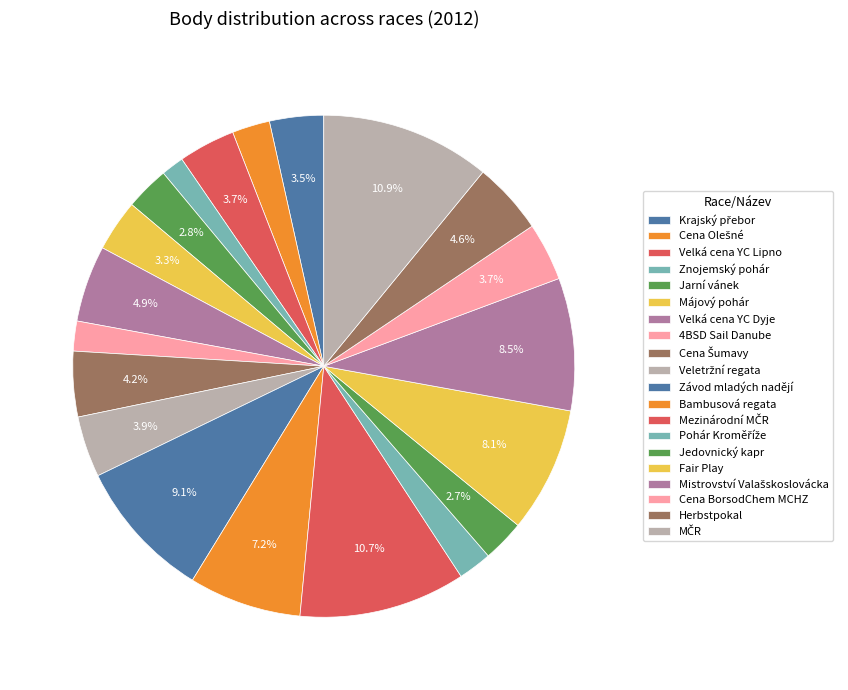

To the nearest percent, what portion does Cena Šumavy represent?

4%